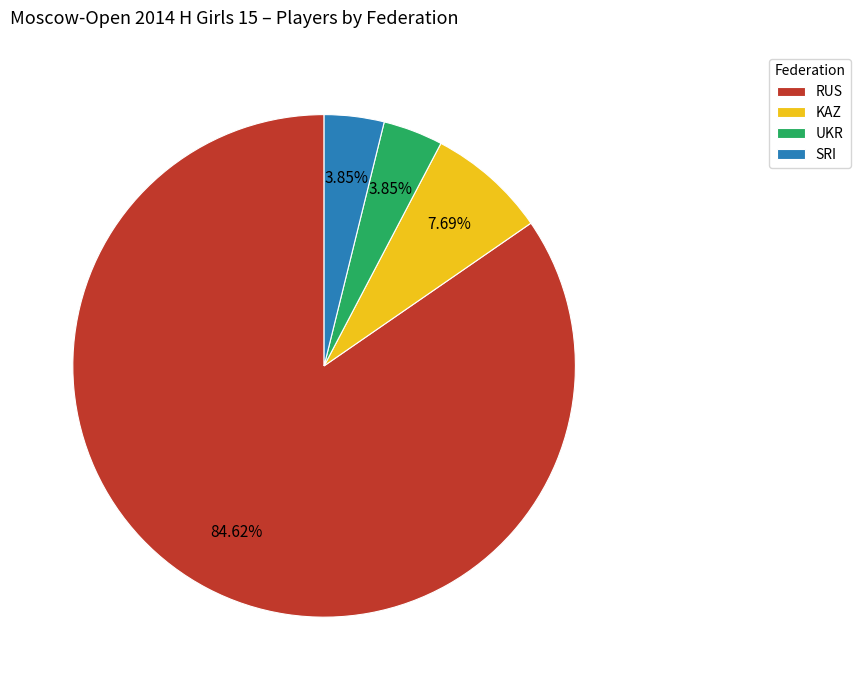

True or false: KAZ accounts for 8% of the total.

True